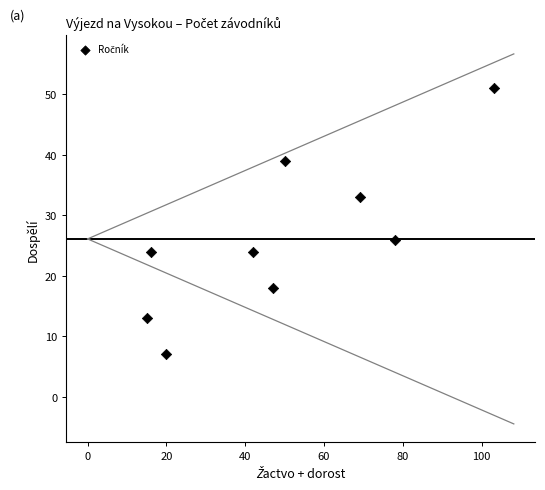

What is the range of Y values (max minus min)?

44